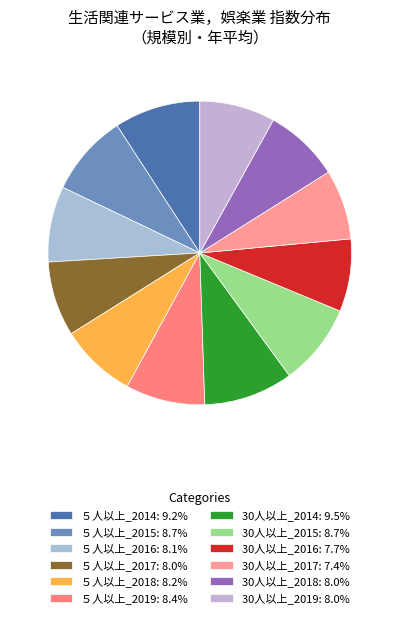

Which has a higher value, 30人以上_2015 or 30人以上_2016?

30人以上_2015